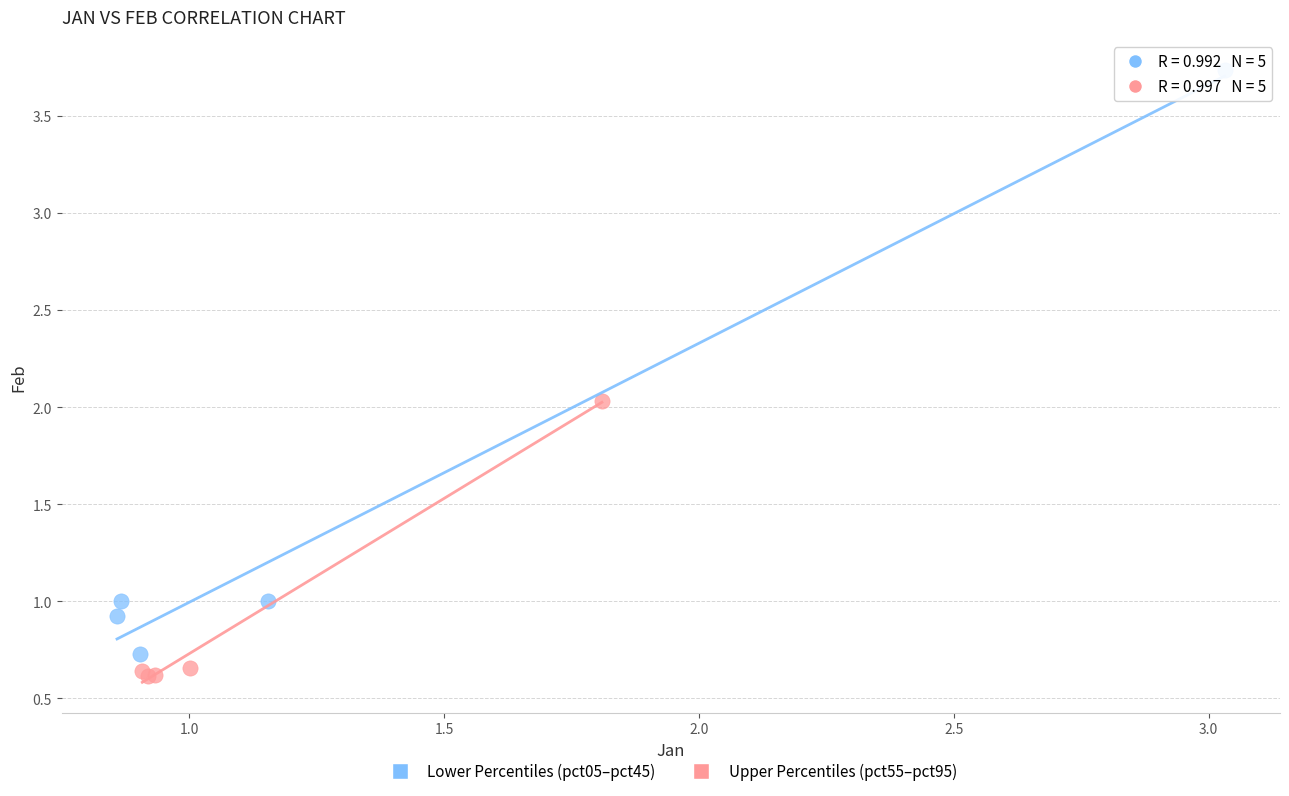

Which series has the widest spread of Y values?

Lower Percentiles (pct05–pct45)